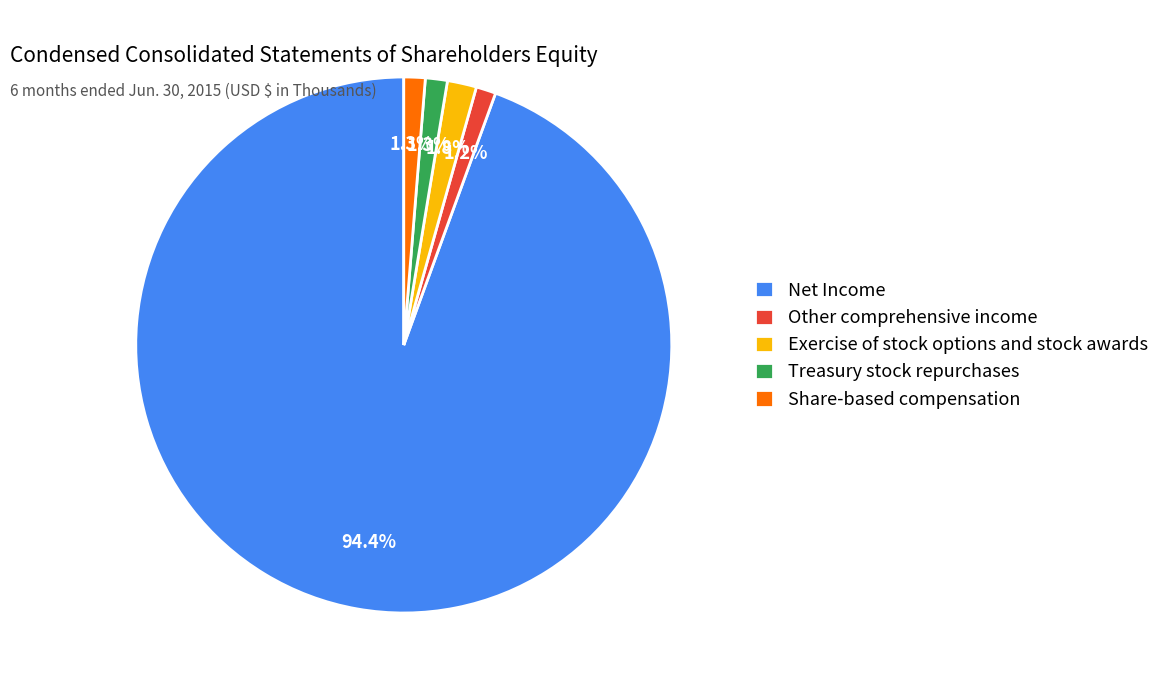

Is there a majority slice in this chart?

Yes